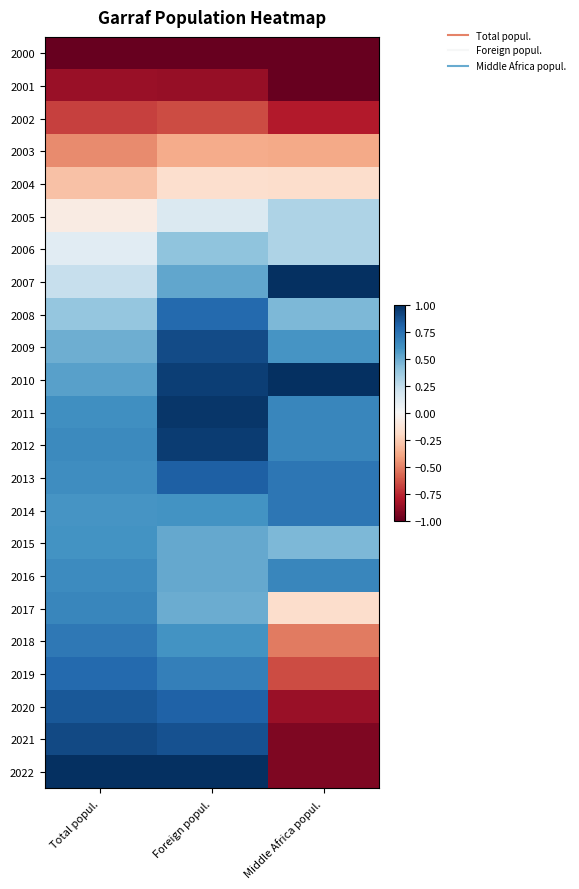

At which category does the chart reach its minimum across all series?

Total popul.